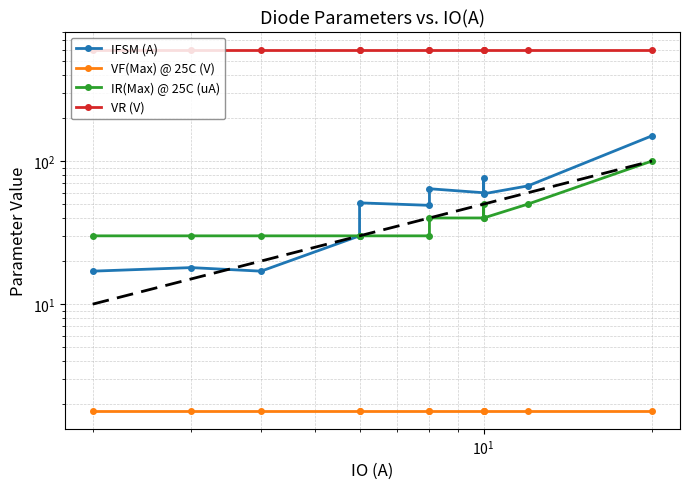

At how many categories does at least one series exceed 272?

12